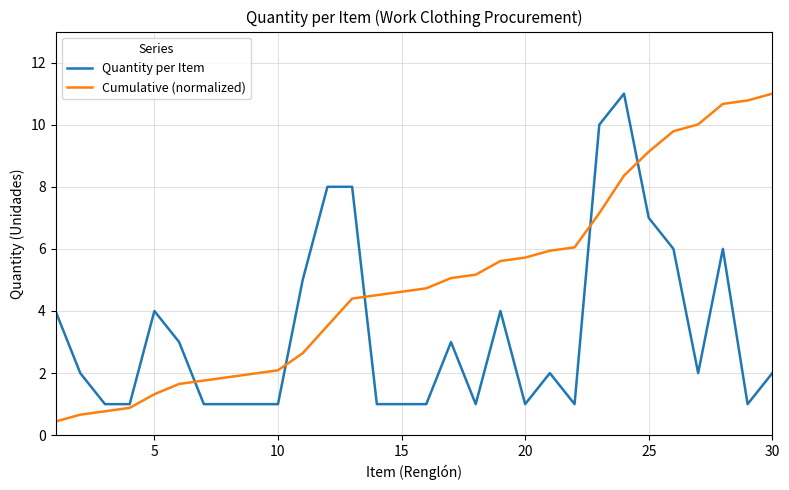

True or false: Cumulative (normalized) has more than 1 points higher than both neighbors.

False